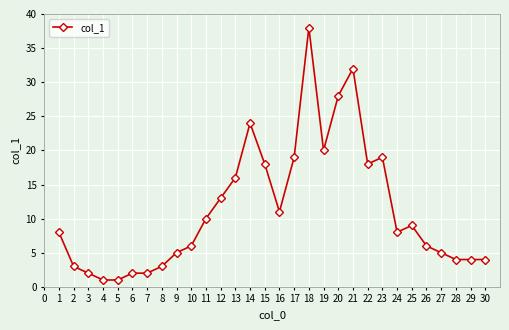

The value at 14 is 24. True or false?

True